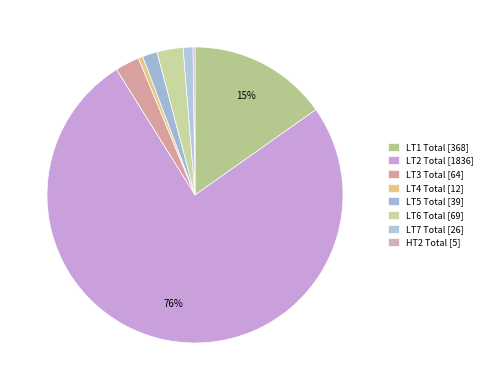

Which category has the smallest portion of the pie?

HT2 Total